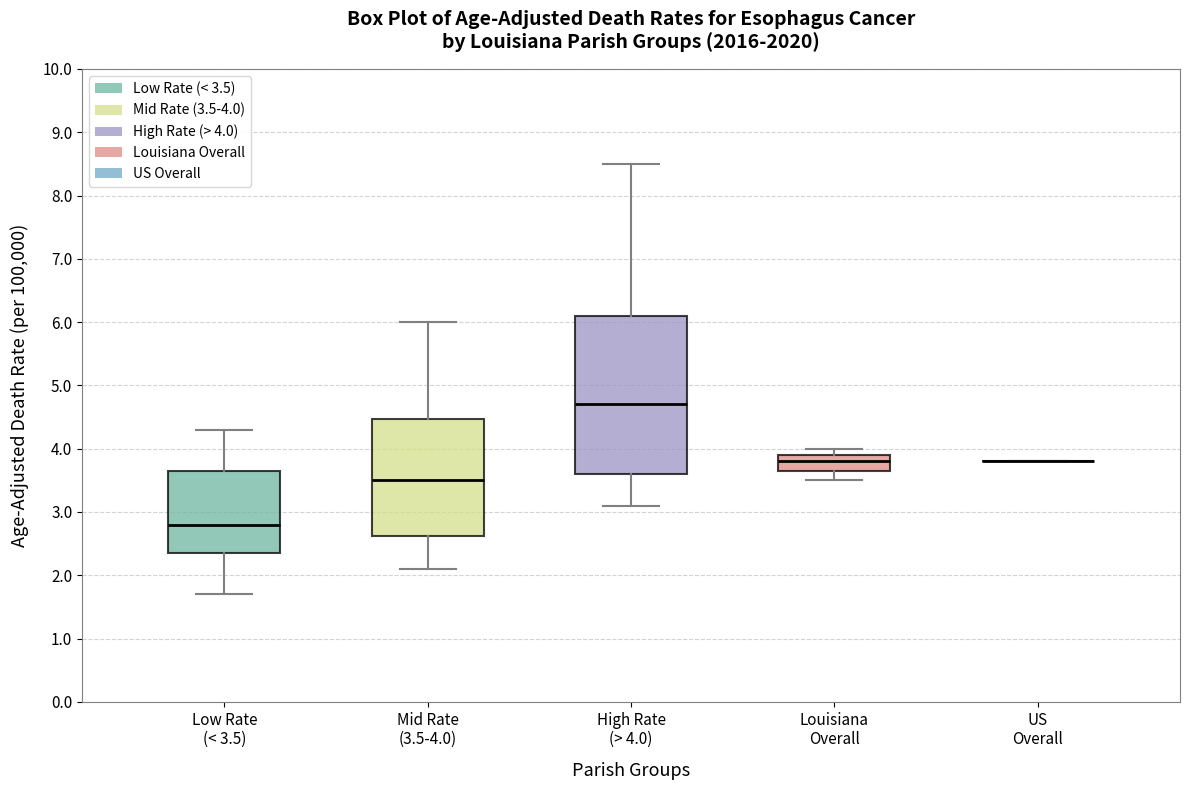

Reading left to right, read every box against the y-axis: the position of its median line, the range the box covers, and the ends of its whiskers. The values are not printed on the chart, so give them approximately, as read against the axis.

Low Rate (< 3.5): median 2.8, box 2.4 to 3.7, whiskers 1.7 to 4.3
Mid Rate (3.5-4.0): median 3.5, box 2.6 to 4.5, whiskers 2.1 to 6.0
High Rate (> 4.0): median 4.7, box 3.6 to 6.1, whiskers 3.1 to 8.5
Louisiana Overall: median 3.8, box 3.7 to 3.9, whiskers 3.5 to 4.0
US Overall: box collapsed to a line at 3.8, whiskers 3.8 to 3.8